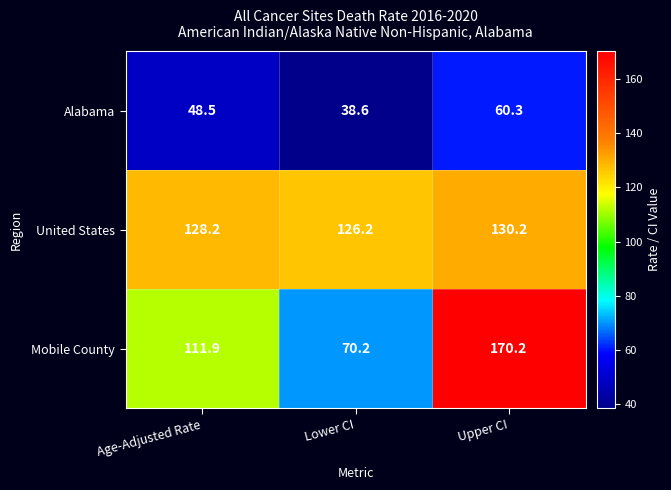

True or false: Alabama has a value of 18.1 at Age-Adjusted Rate.

False